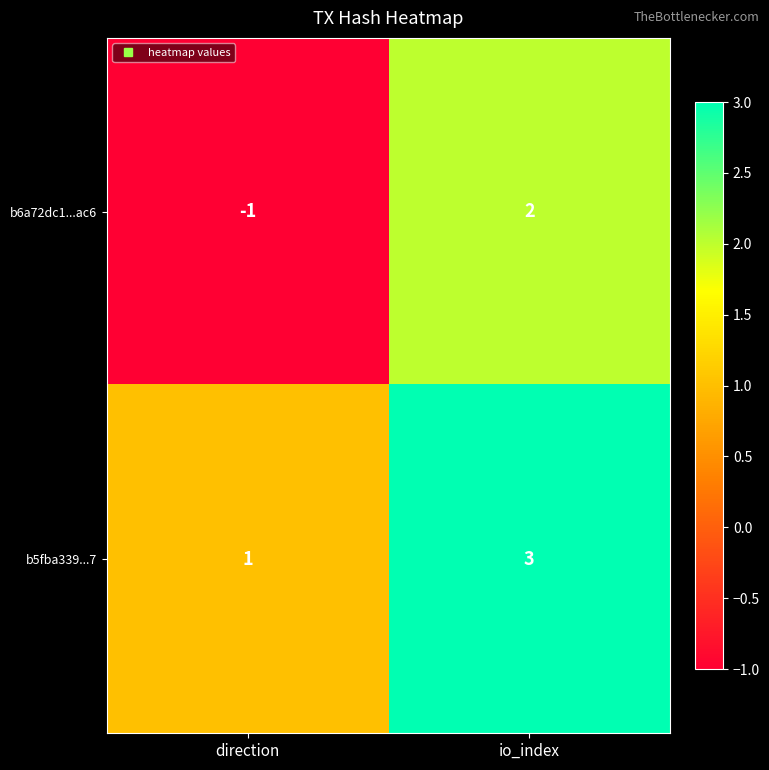

At which category is the sum across all series the highest?

io_index